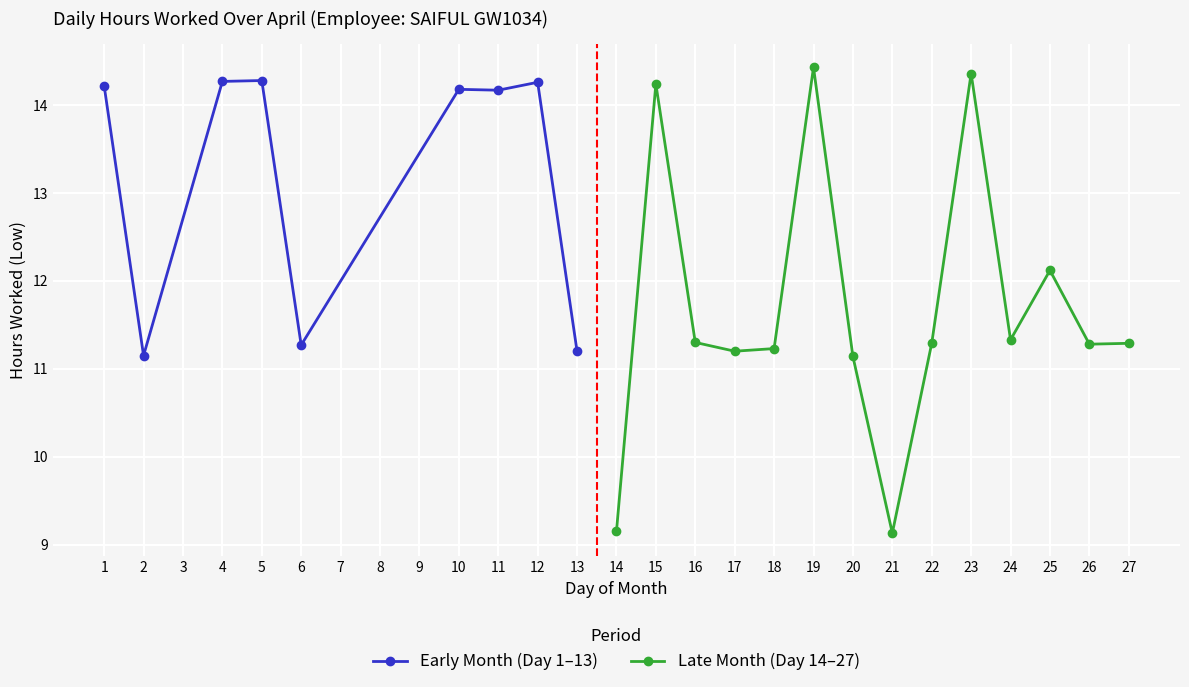

Between 24 and 15, which is larger?

15